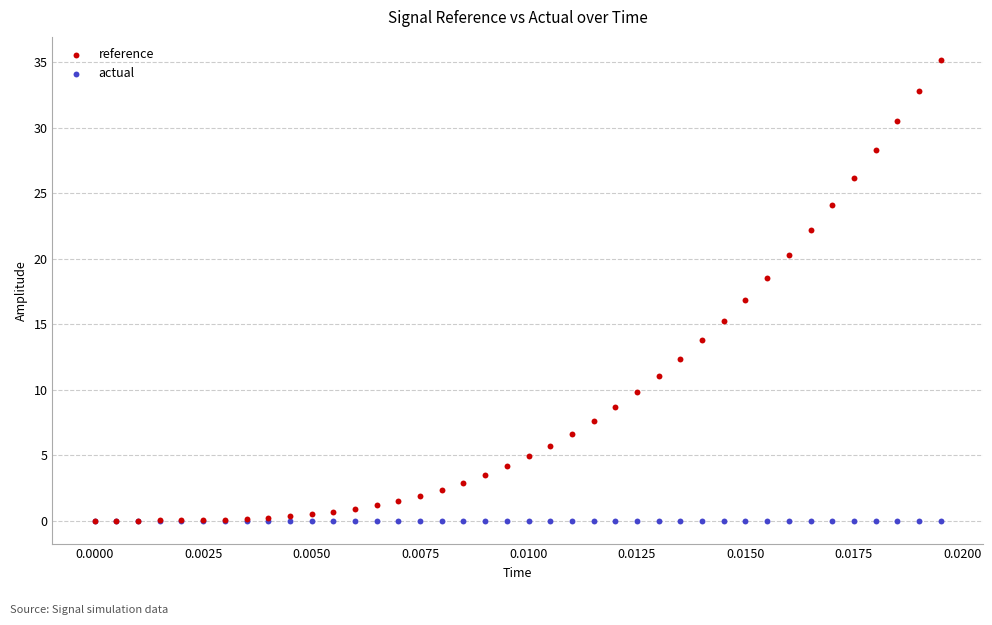

What are all the series names shown in the legend?

reference, actual